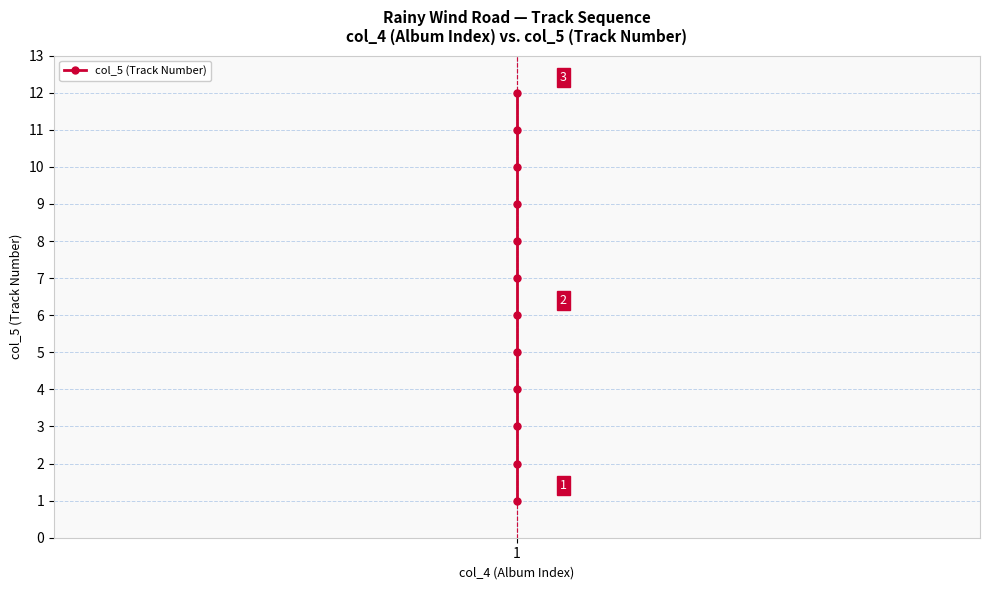

What is the change in value from 3 to 8?

+5